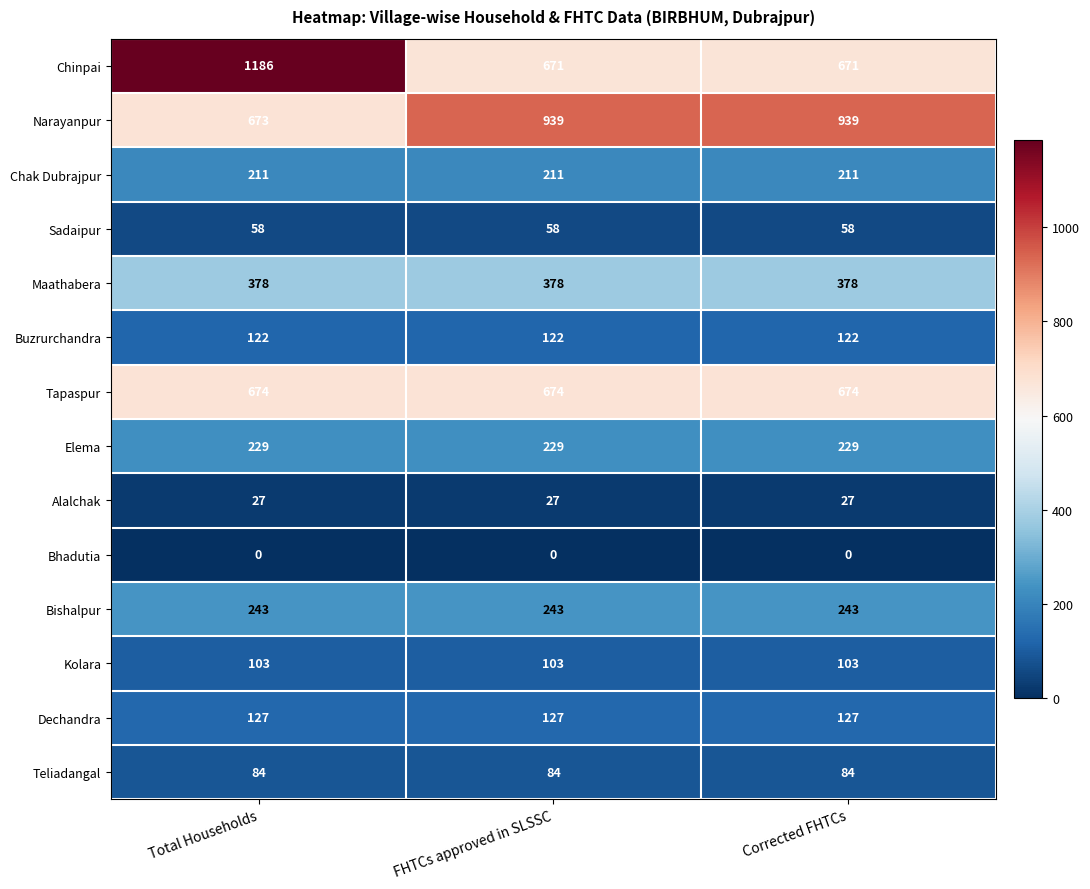

Is it true that Bishalpur equals 107 at Total Households?

False